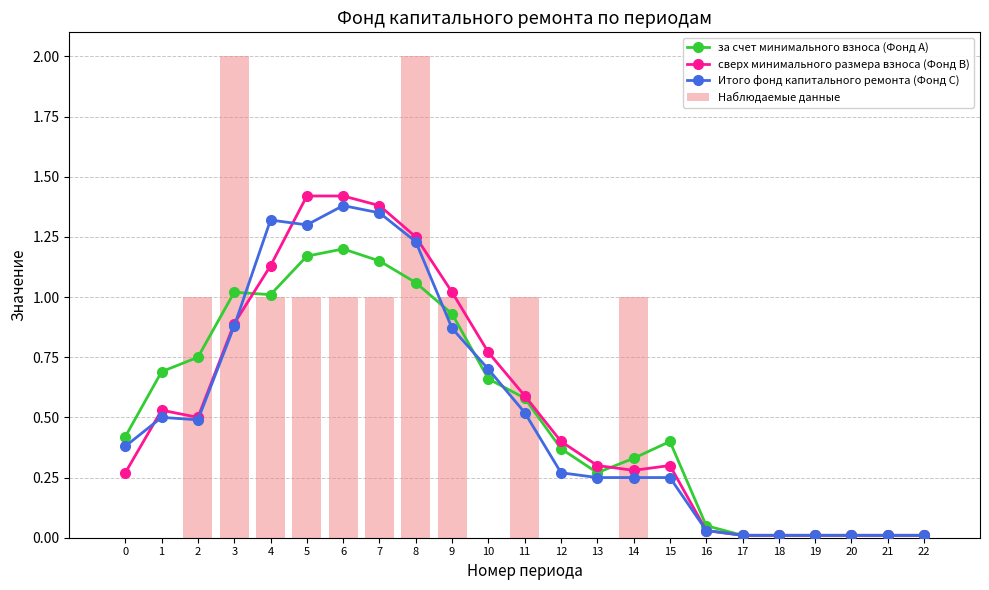

What is the total value across all series at 1?

1.7